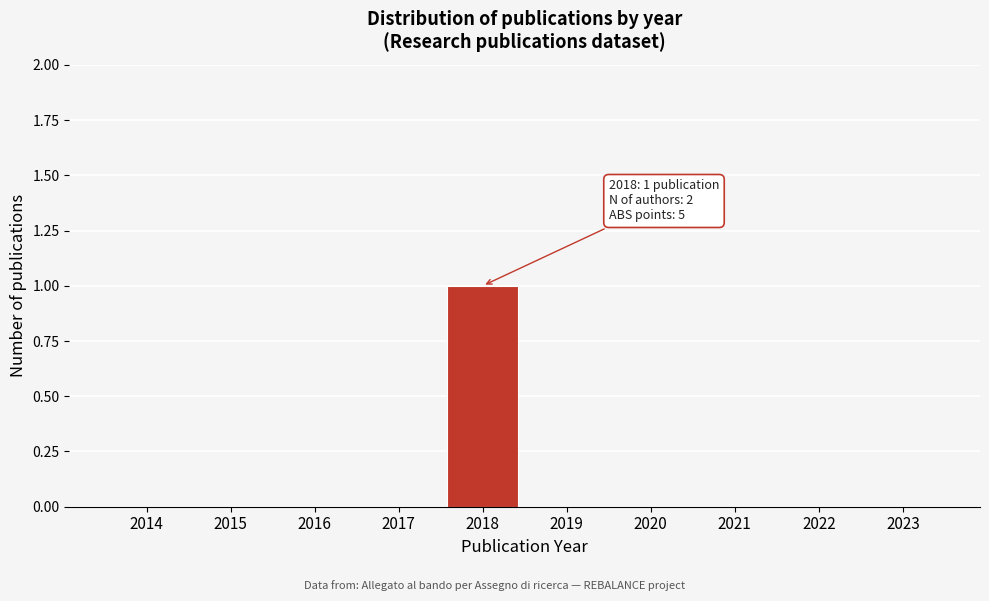

Reading right to left, list all the values displayed in this chart.

2023=0	2022=0	2021=0	2020=0	2019=0	2018=1	2017=0	2016=0	2015=0	2014=0